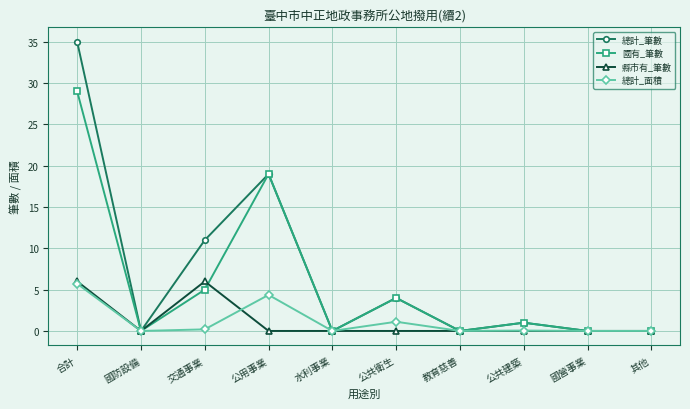

Which category has the highest value across all series?

合計